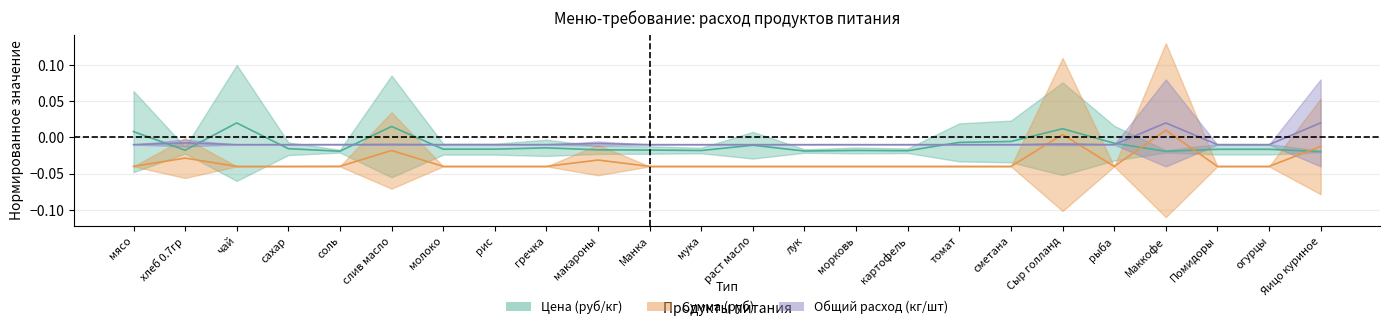

Which series changed the most between макароны and лук?

Сумма